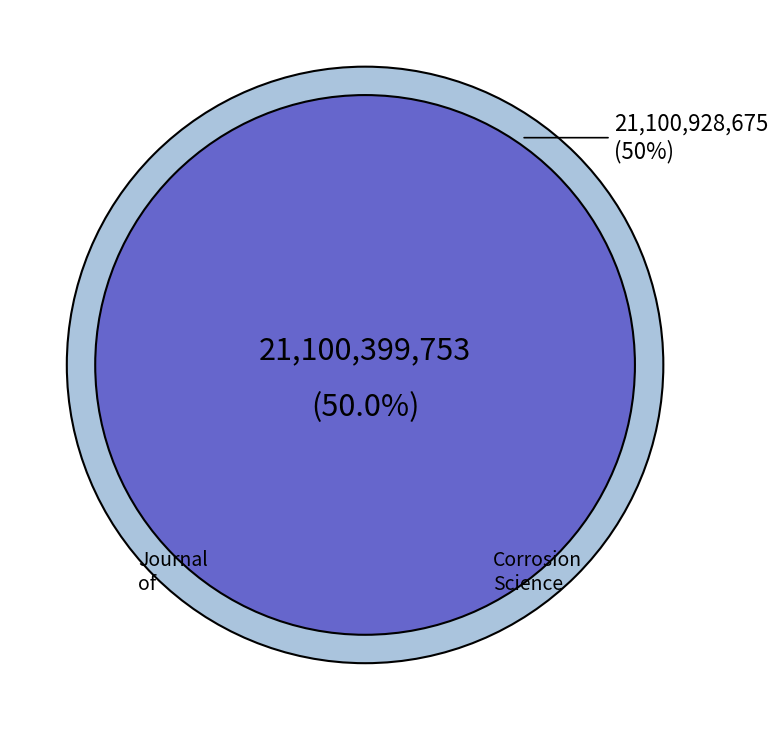

How much of the chart is everything except Corrosion Science and Technology?

50.0%